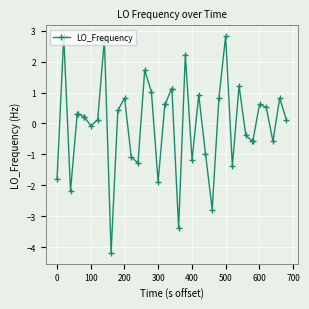

True or false: there are more than 2 points higher than both neighbors.

True